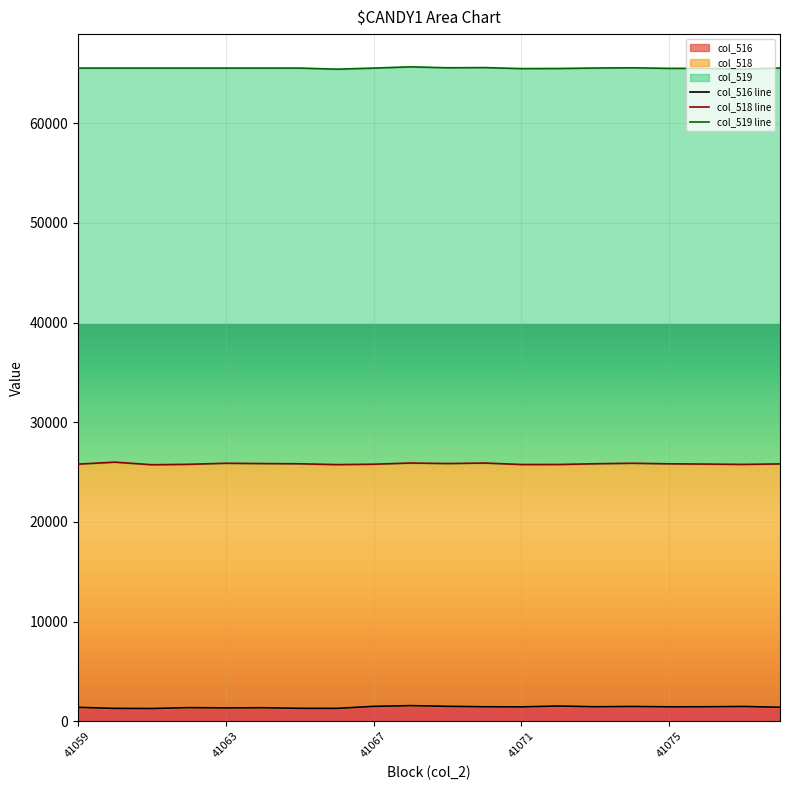

What is the spread (max minus min) of values at 15?

64081